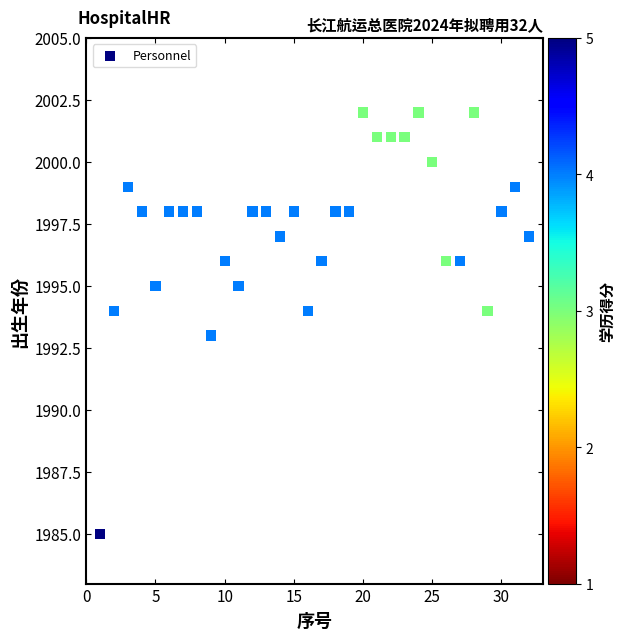

What is the range of X values (max minus min)?

31